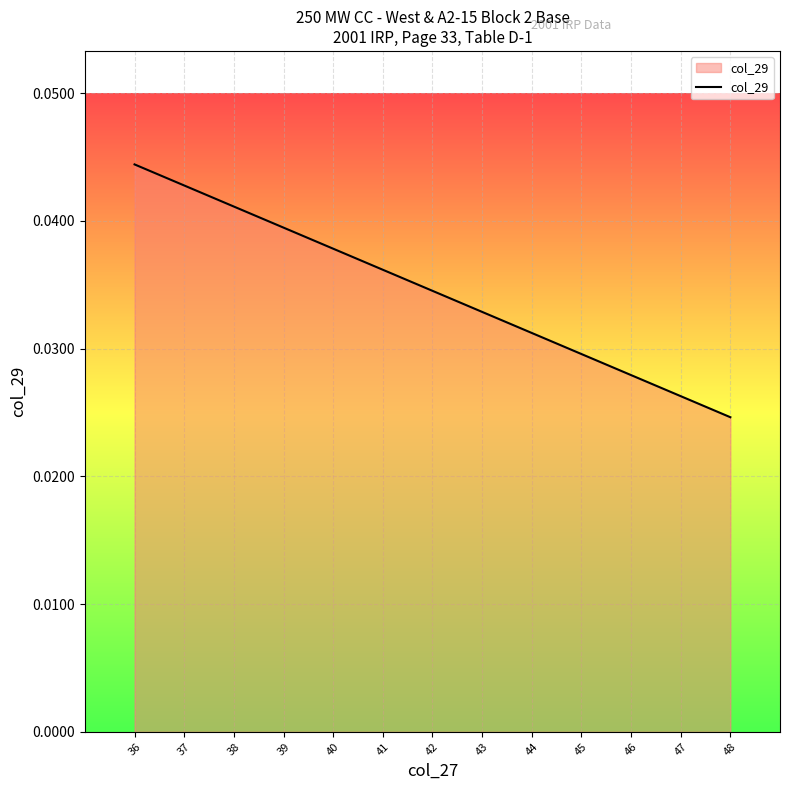

True or false: the data has more than 1 interior local peaks.

False